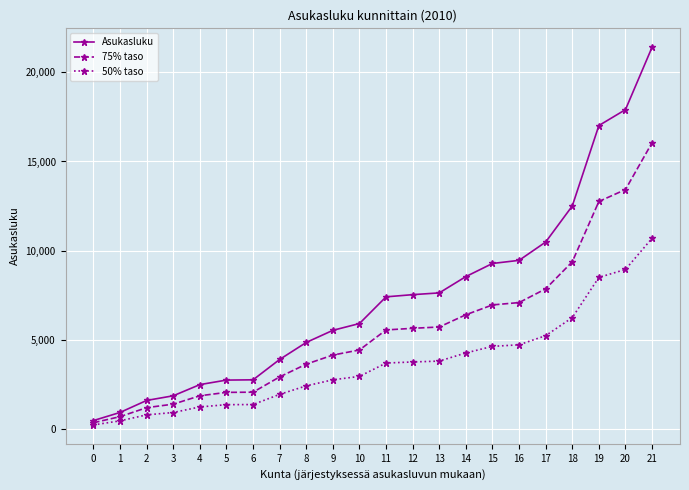

The value of Asukasluku at 16 is 9462.0. True or false?

True